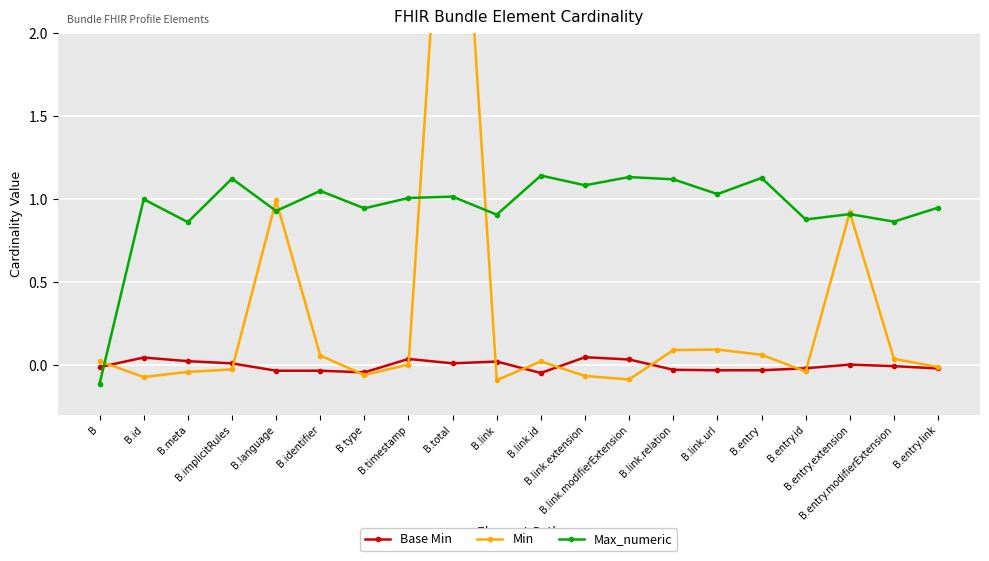

The value of Min at B.entry is 0.0. True or false?

False